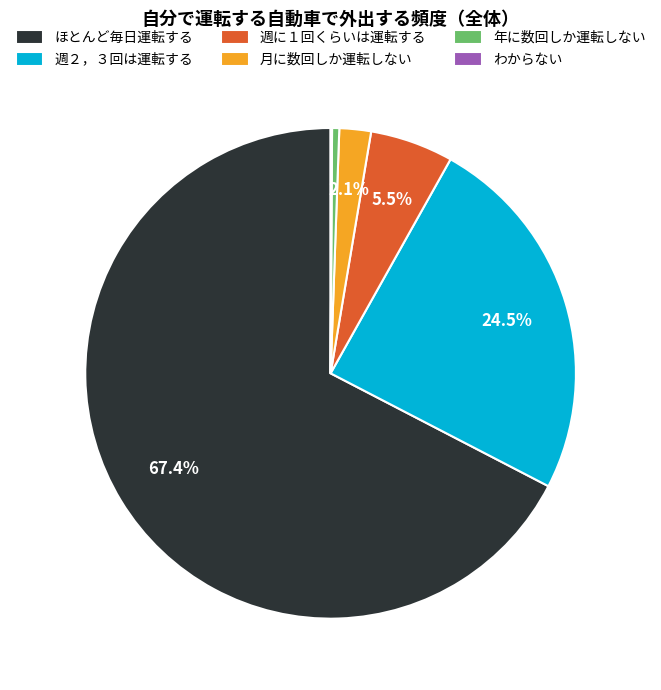

What is the ratio of the value at 週に１回くらいは運転する to the value at 月に数回しか運転しない?

2.6